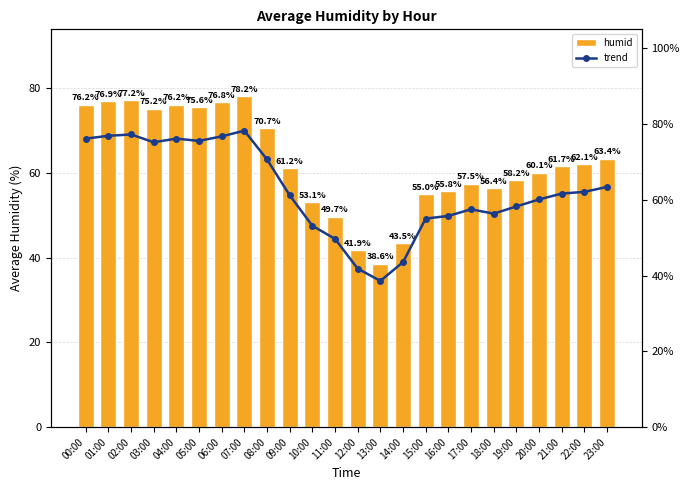

Between 12:00 and 17:00, which series saw the biggest shift?

humid